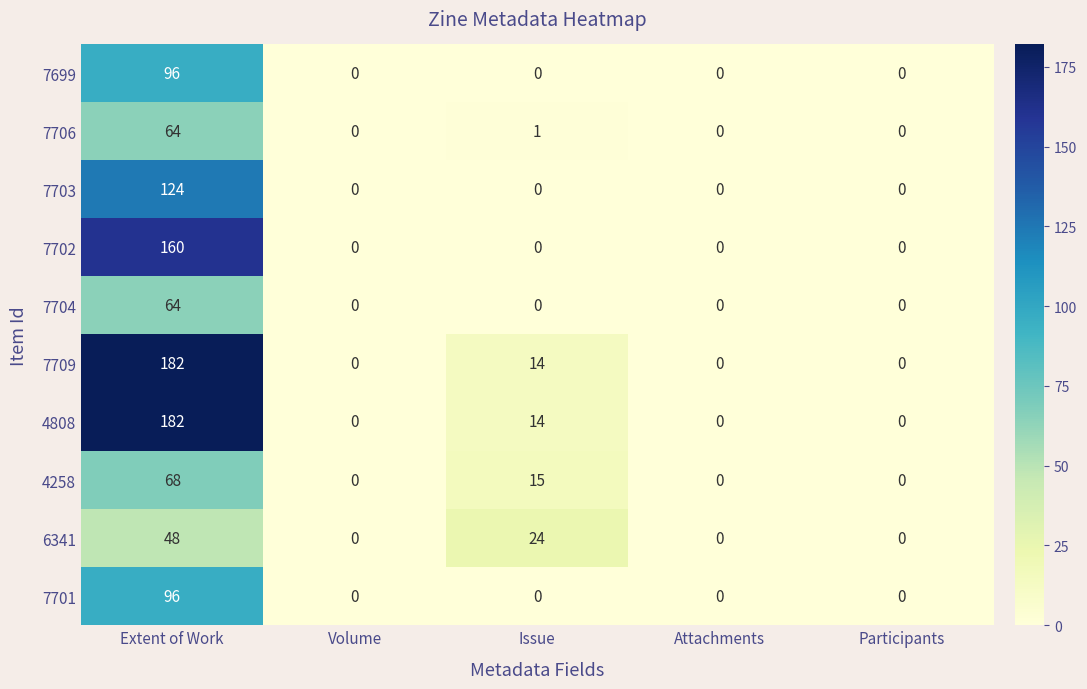

The value of 7703 at Participants is 0. True or false?

True